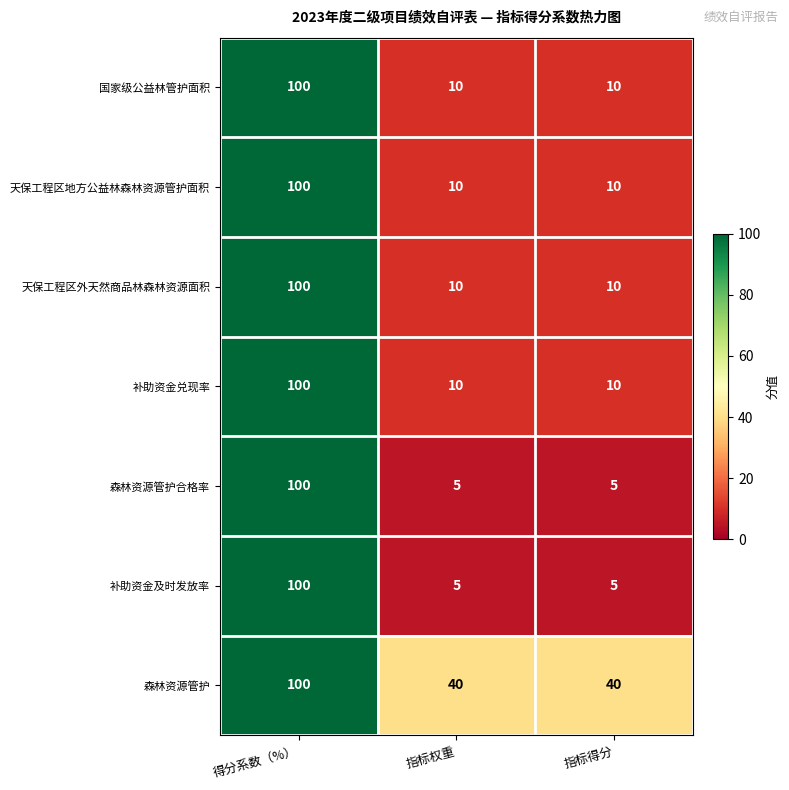

Which series has the largest total across all categories?

森林资源管护